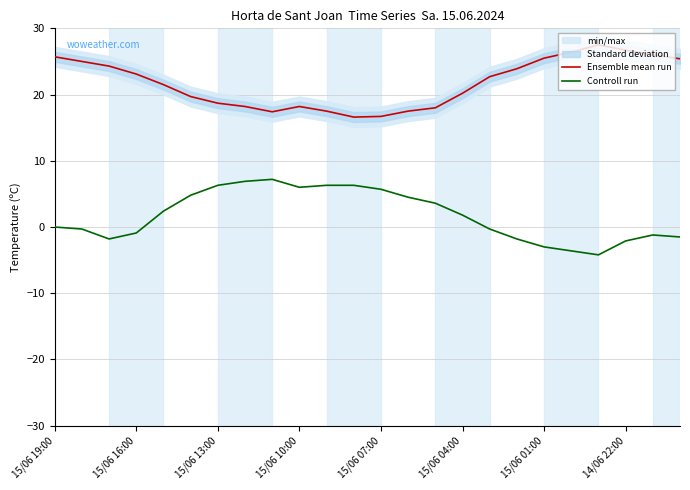

What is the average value of the Controll run series?

1.7